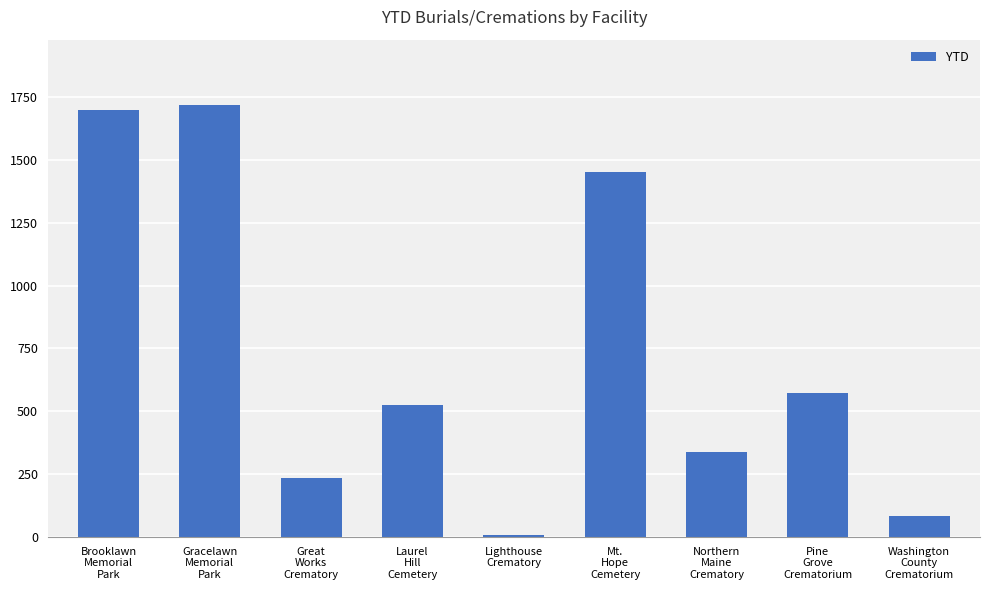

List the labels in order of value, smallest first.

Lighthouse
Crematory, Washington
County
Crematorium, Great
Works
Crematory, Northern
Maine
Crematory, Laurel
Hill
Cemetery, Pine
Grove
Crematorium, Mt.
Hope
Cemetery, Brooklawn
Memorial
Park, Gracelawn
Memorial
Park